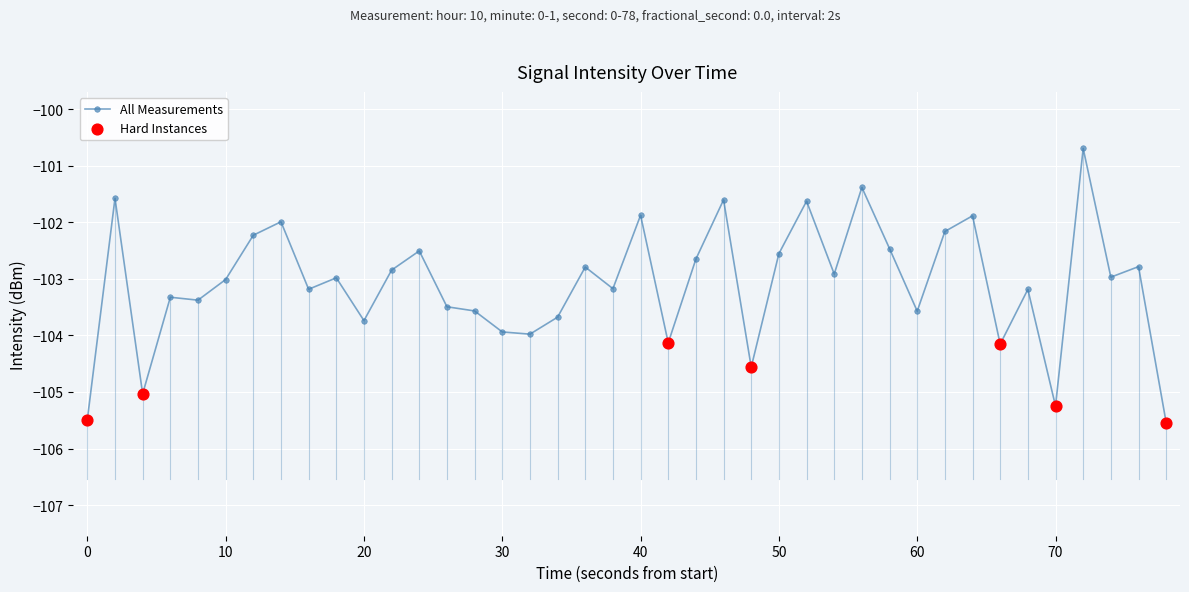

True or false: the data has more than 1 interior local peaks.

True